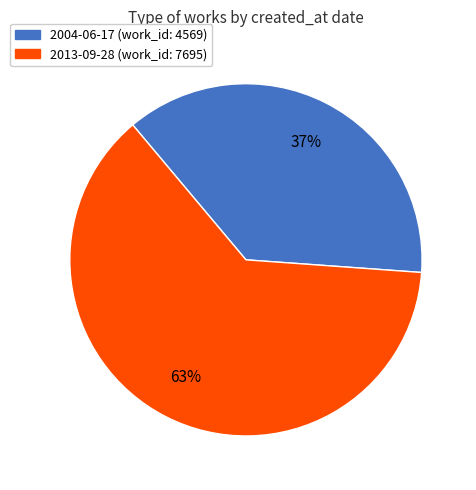

The 2013-09-28 slice represents 63% of the pie. True or false?

True